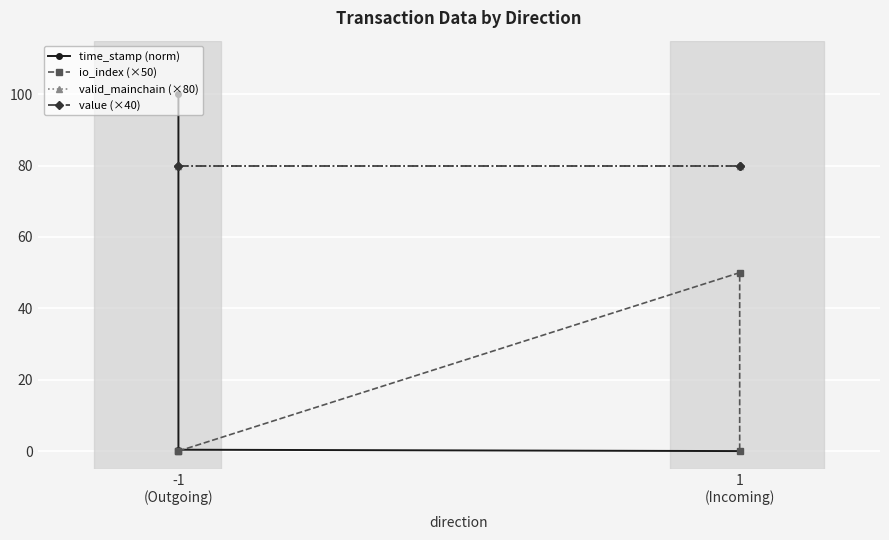

The value of valid_mainchain (×80) at 1 (Incoming) is 121.5. True or false?

False